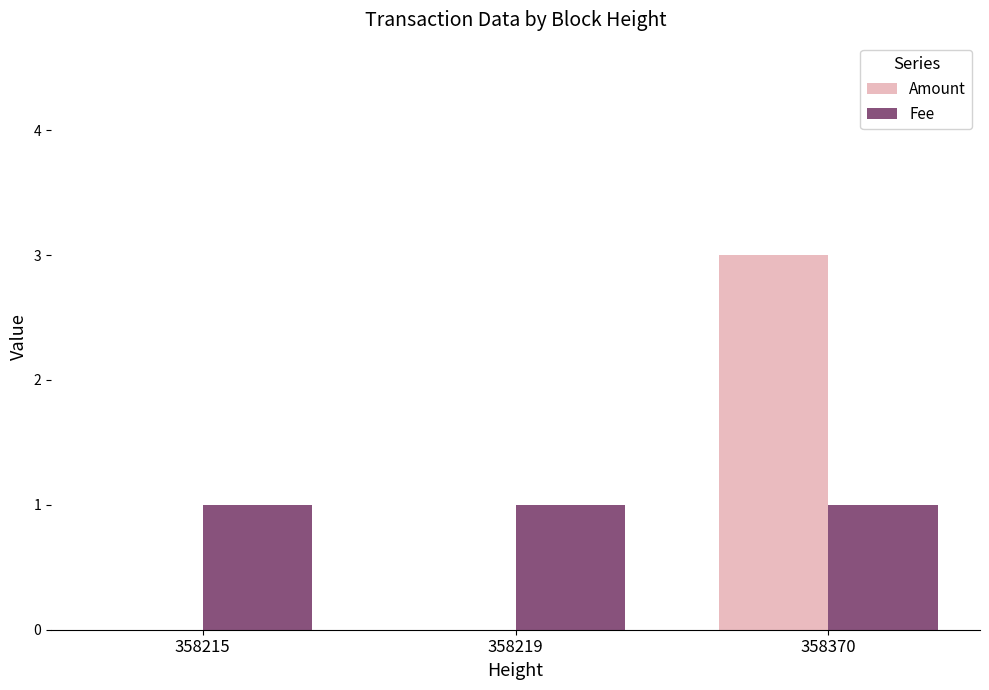

True or false: Fee has a value of 2 at 358370.

False